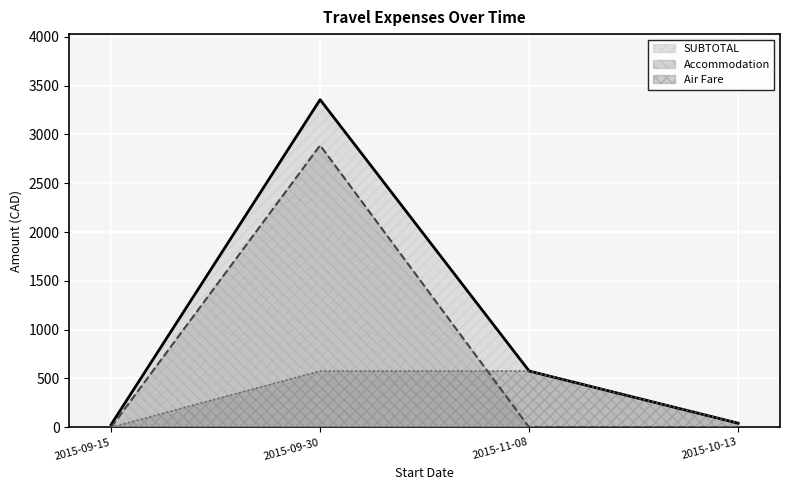

How many interior local peaks does the Accommodation series have?

1